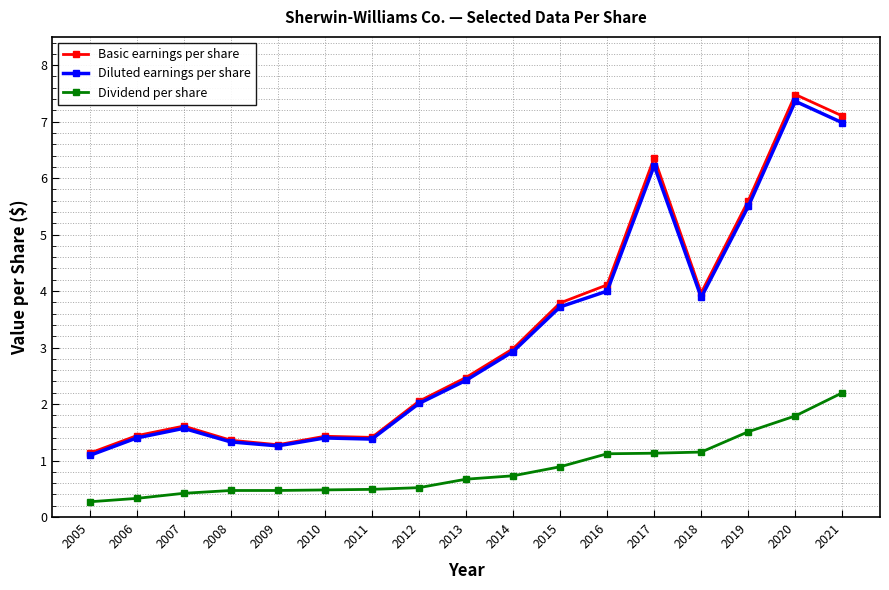

What are all the series names shown in the legend?

Basic earnings per share, Diluted earnings per share, Dividend per share